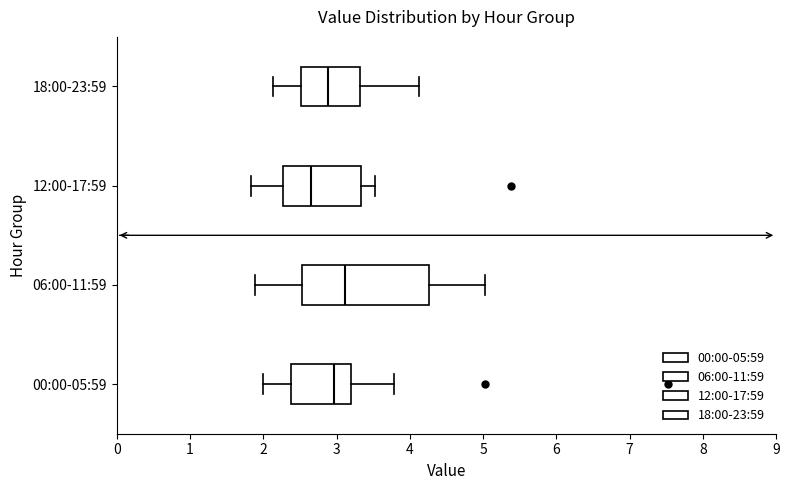

Reading bottom to top, read every box against the x-axis: the position of its median line, the range the box covers, and the ends of its whiskers. The values are not printed on the chart, so give them approximately, as read against the axis.

00:00-05:59: median 3.0, box 2.4 to 3.2, whiskers 2.0 to 3.8
06:00-11:59: median 3.1, box 2.5 to 4.3, whiskers 1.9 to 5.0
12:00-17:59: median 2.7, box 2.3 to 3.3, whiskers 1.8 to 3.5
18:00-23:59: median 2.9, box 2.5 to 3.3, whiskers 2.1 to 4.1